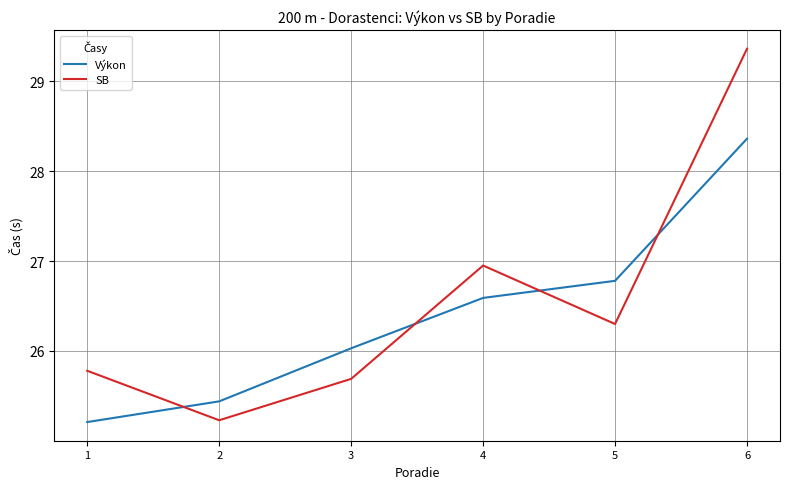

True or false: SB has a value of 25.2 at 2.

True